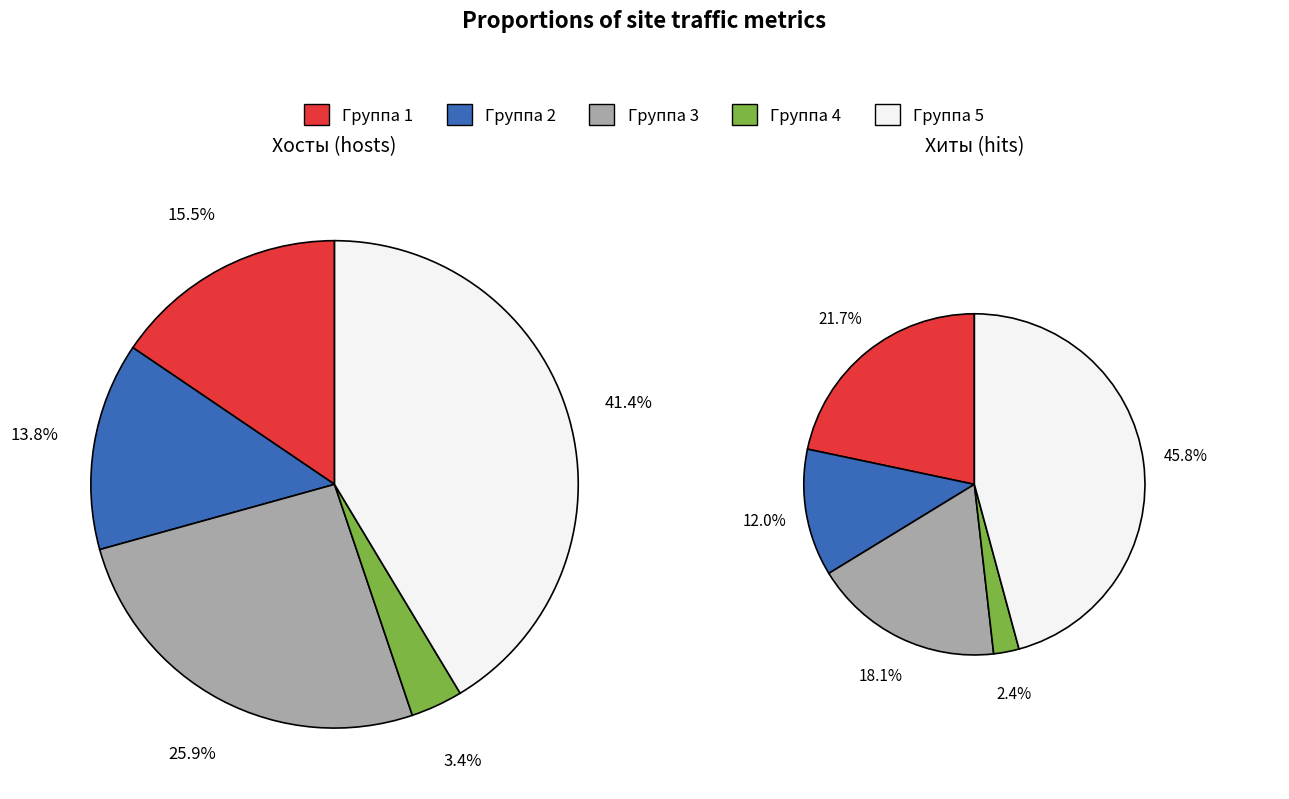

Which series has the largest range (max minus min)?

Хиты